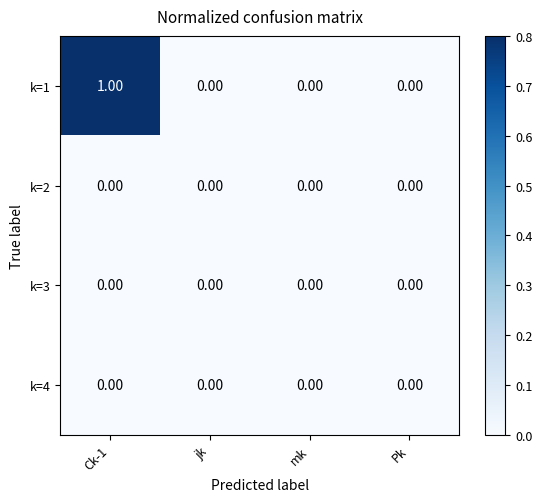

At which category is the sum across all series the highest?

Ck-1